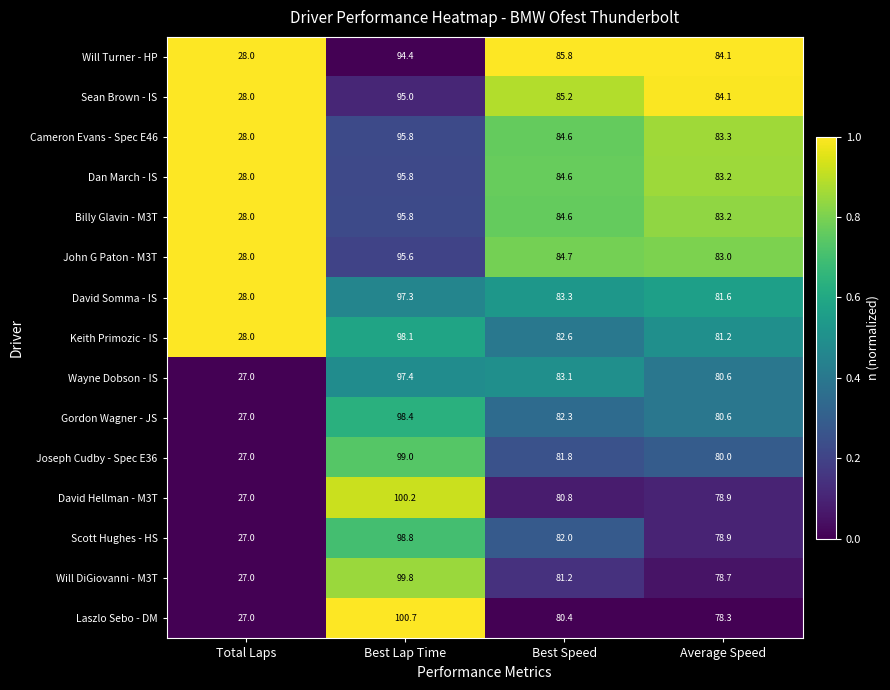

How many distinct data groups are displayed?

15